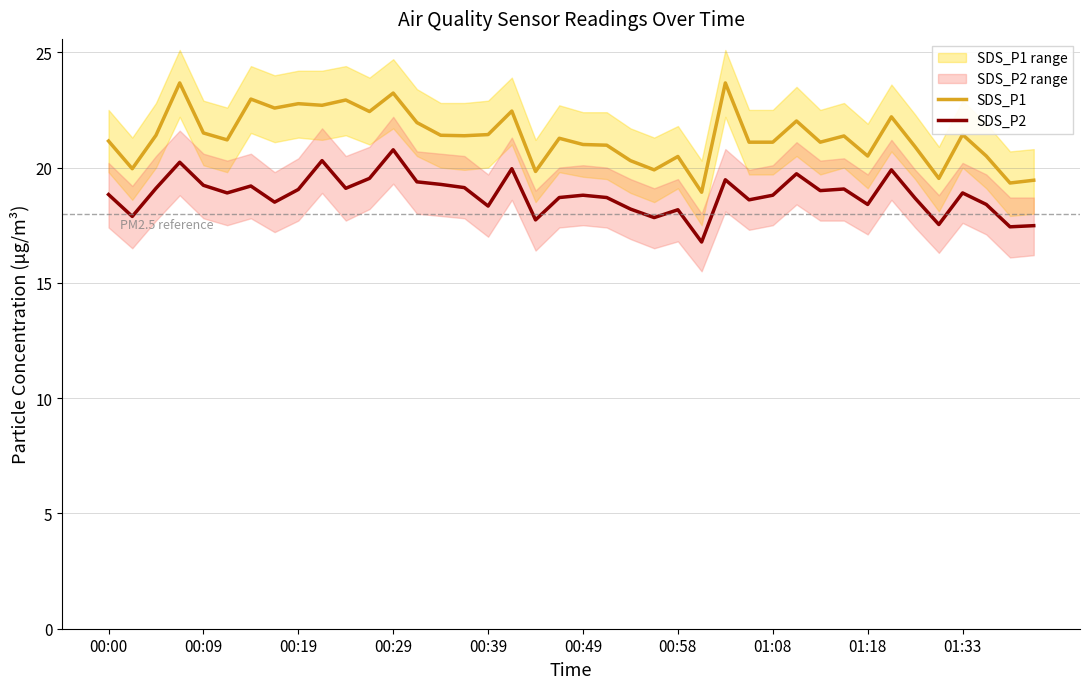

What is the average value of the SDS_P1 series?

21.3